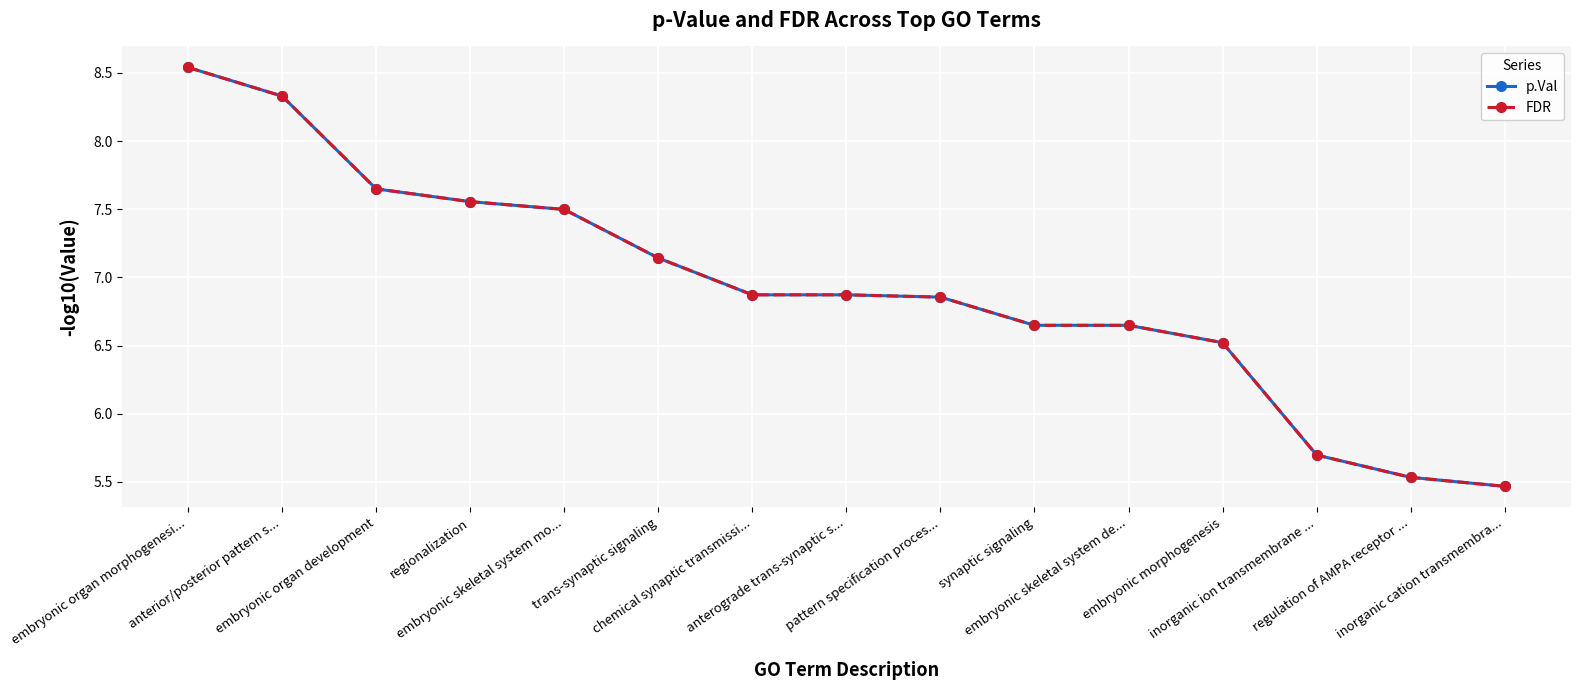

Between embryonic skeletal system mo... and chemical synaptic transmissi..., which series saw the biggest shift?

p.Val